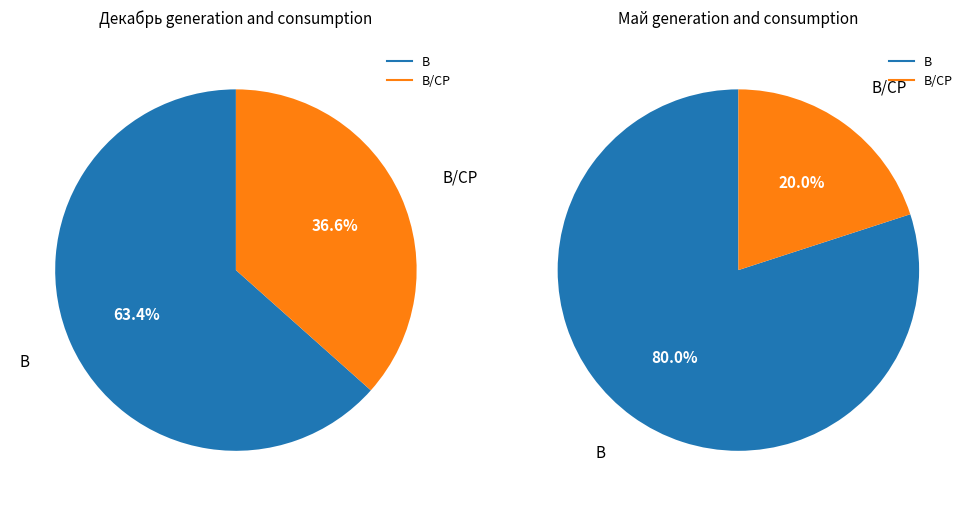

Do В/СР and В together represent more than half of the pie?

Yes